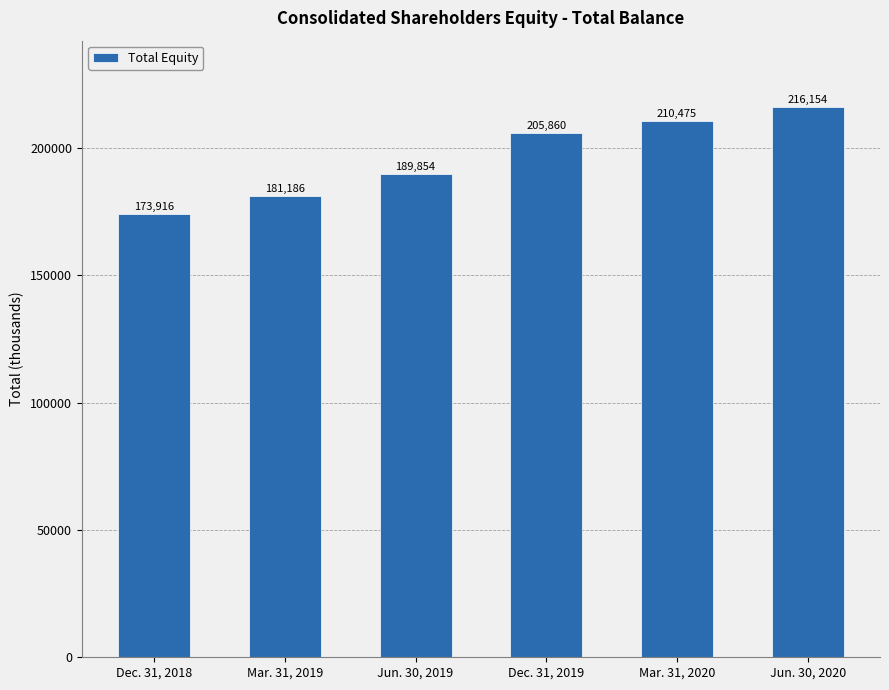

What is the change in value from Dec. 31, 2018 to Jun. 30, 2020?

+42238